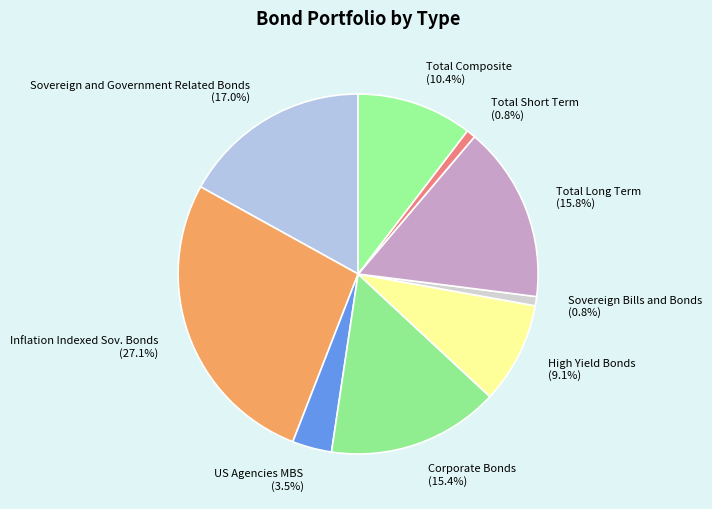

The Total Long Term slice represents 16% of the pie. True or false?

True